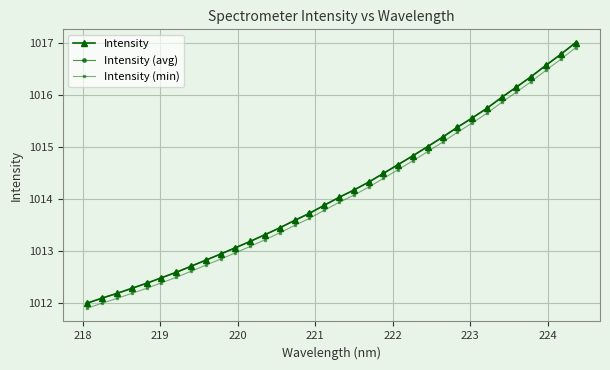

Reading left to right, list all the values displayed in this chart.

Intensity: 1012.0	1012.1	1012.2	1012.3	1012.4	1012.5	1012.6	1012.7	1012.8	1012.9	1013.1	1013.2	1013.3	1013.4	1013.6	1013.7	1013.9	1014.0	1014.2	1014.3	1014.5	1014.7	1014.8	1015.0	1015.2	1015.4	1015.6	1015.7	1015.9	1016.1	1016.3	1016.6	1016.8	1017.0
Intensity (avg): 1012.0	1012.1	1012.2	1012.3	1012.4	1012.5	1012.6	1012.7	1012.8	1012.9	1013.1	1013.2	1013.3	1013.4	1013.6	1013.7	1013.9	1014.0	1014.2	1014.3	1014.5	1014.7	1014.8	1015.0	1015.2	1015.4	1015.6	1015.7	1015.9	1016.1	1016.3	1016.6	1016.8	1017.0
Intensity (min): 1011.9	1012.0	1012.1	1012.2	1012.3	1012.4	1012.5	1012.6	1012.7	1012.8	1013.0	1013.1	1013.2	1013.3	1013.5	1013.6	1013.8	1013.9	1014.1	1014.2	1014.4	1014.6	1014.7	1014.9	1015.1	1015.3	1015.5	1015.6	1015.9	1016.1	1016.3	1016.5	1016.7	1016.9